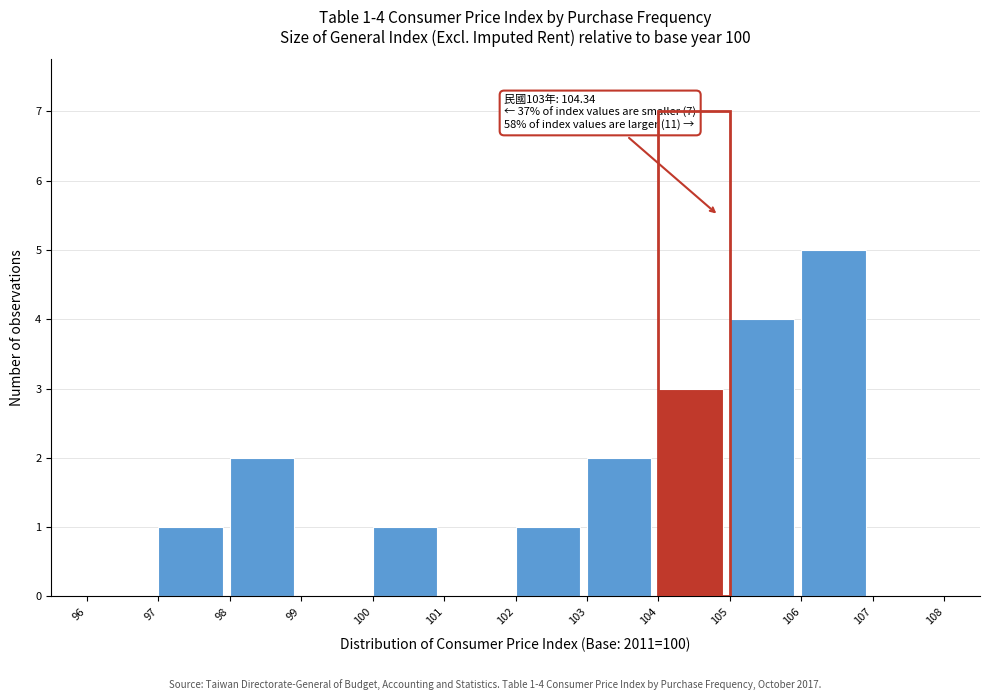

Which range on the x-axis has the tallest bar?

106 to 107